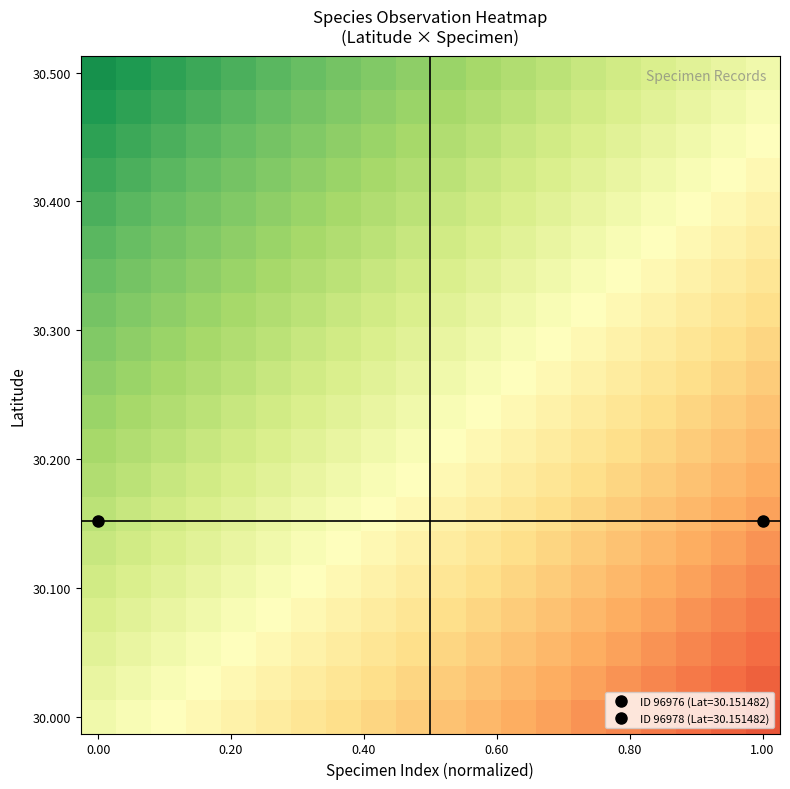

What is the greatest value displayed?

0.7